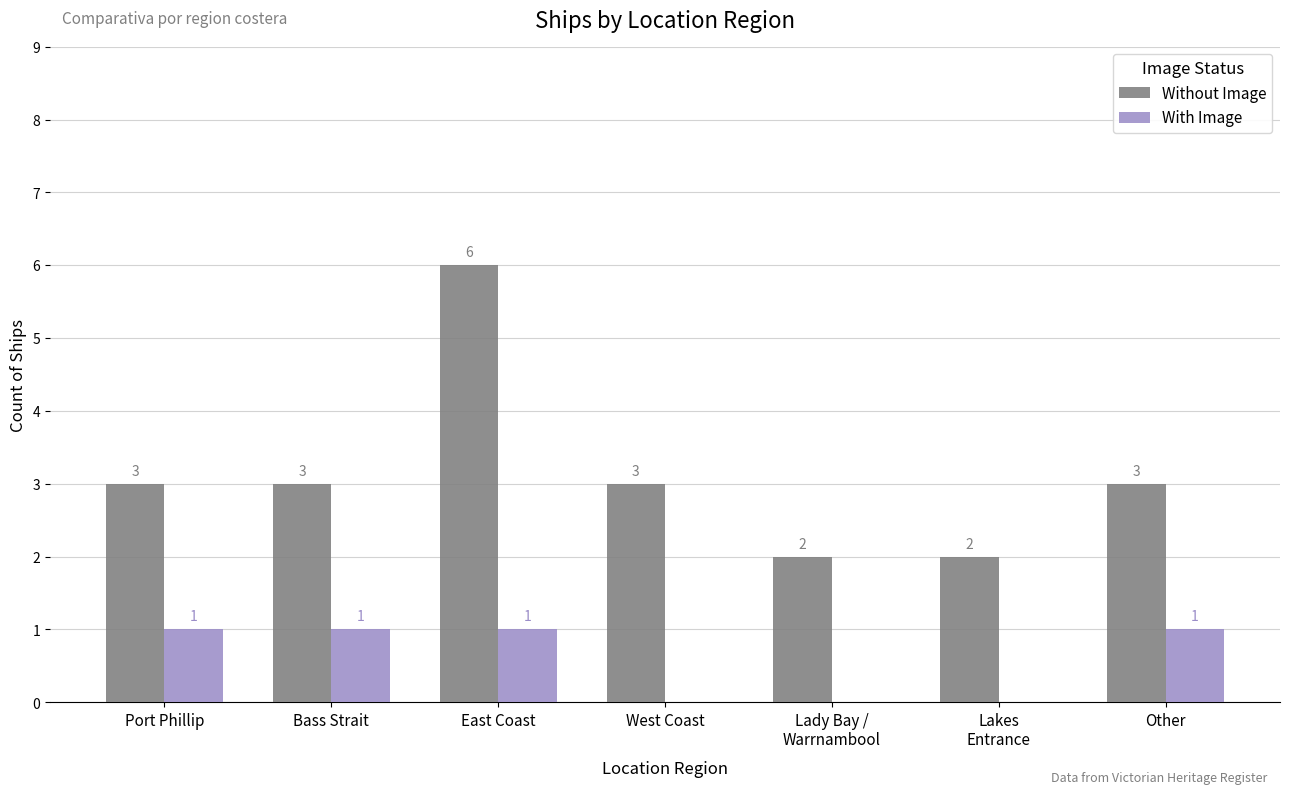

At which category does the chart reach its peak across all series?

East Coast